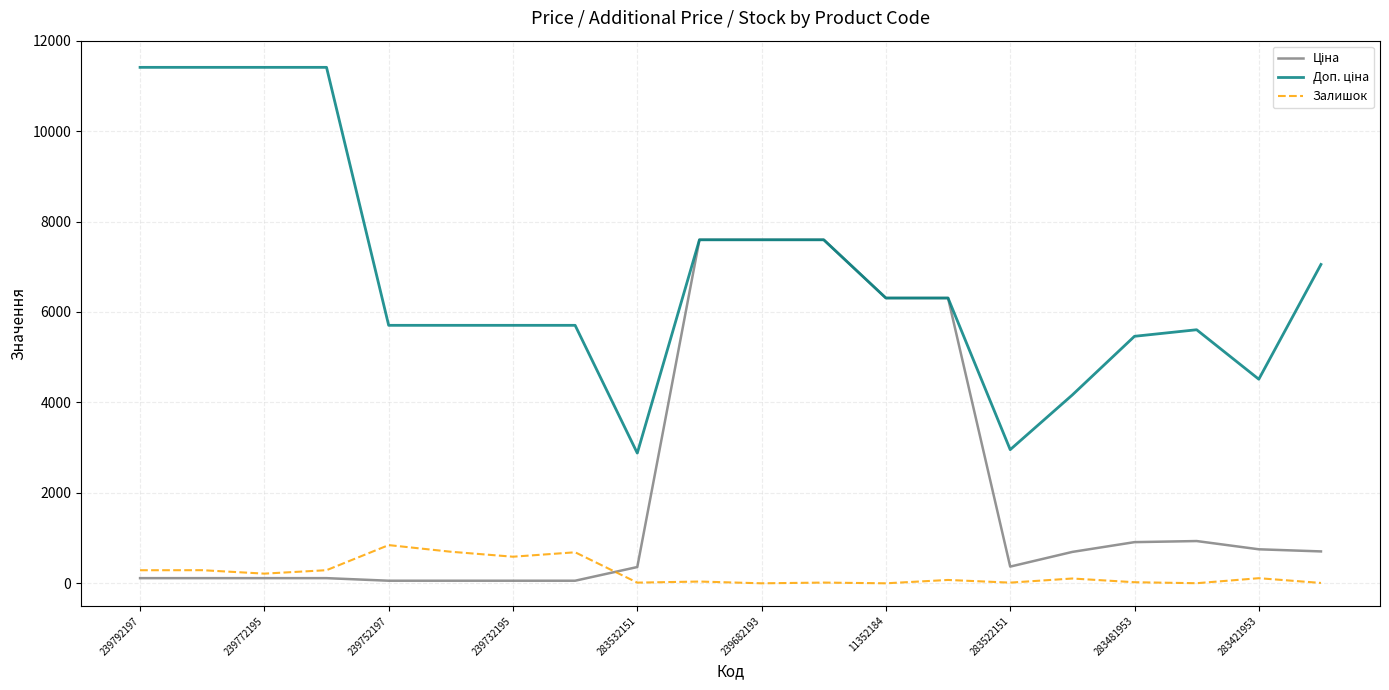

How many distinct data groups are displayed?

3